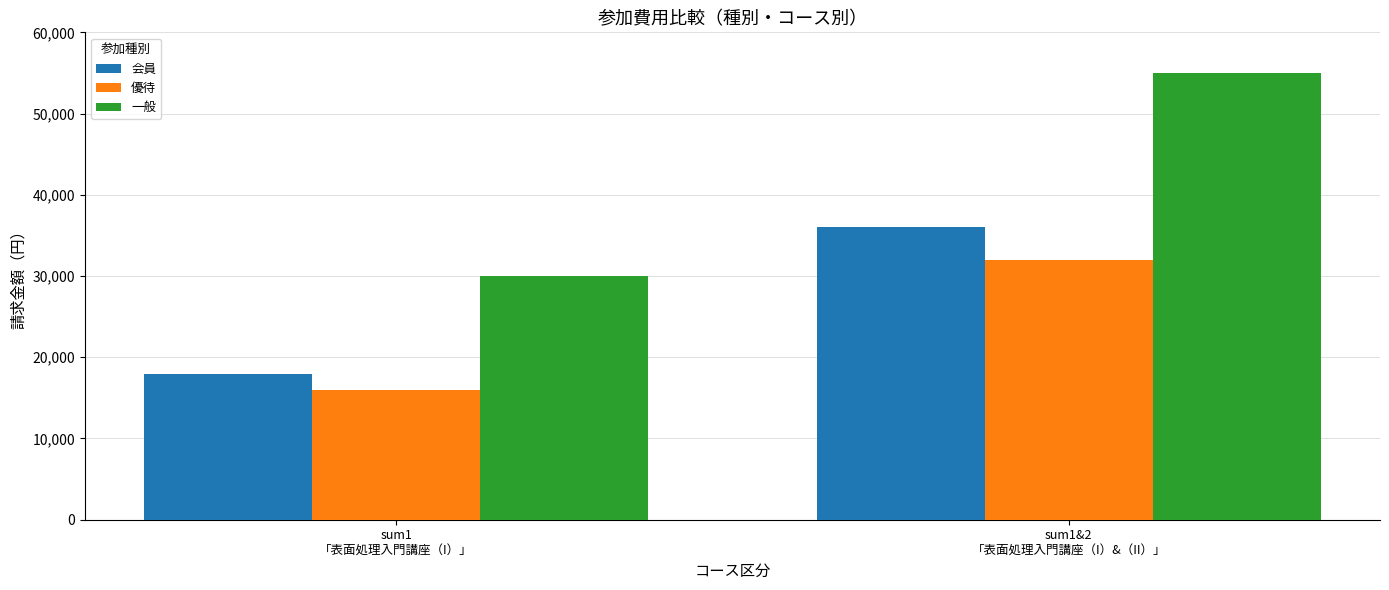

What is the total value across all series at sum1&2
「表面処理入門講座（I）&（II）」?

123000